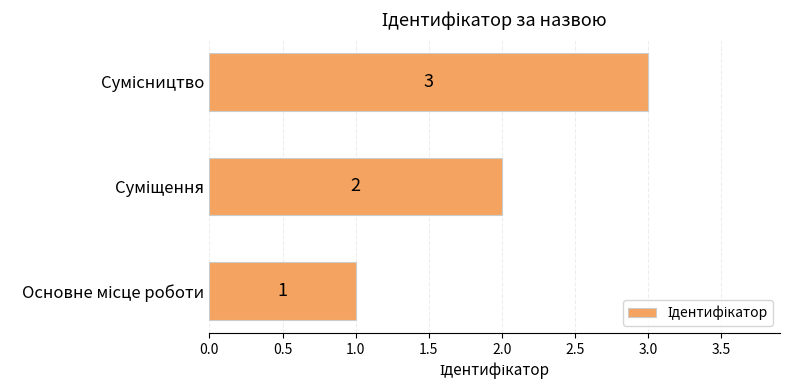

What is the greatest value displayed?

3